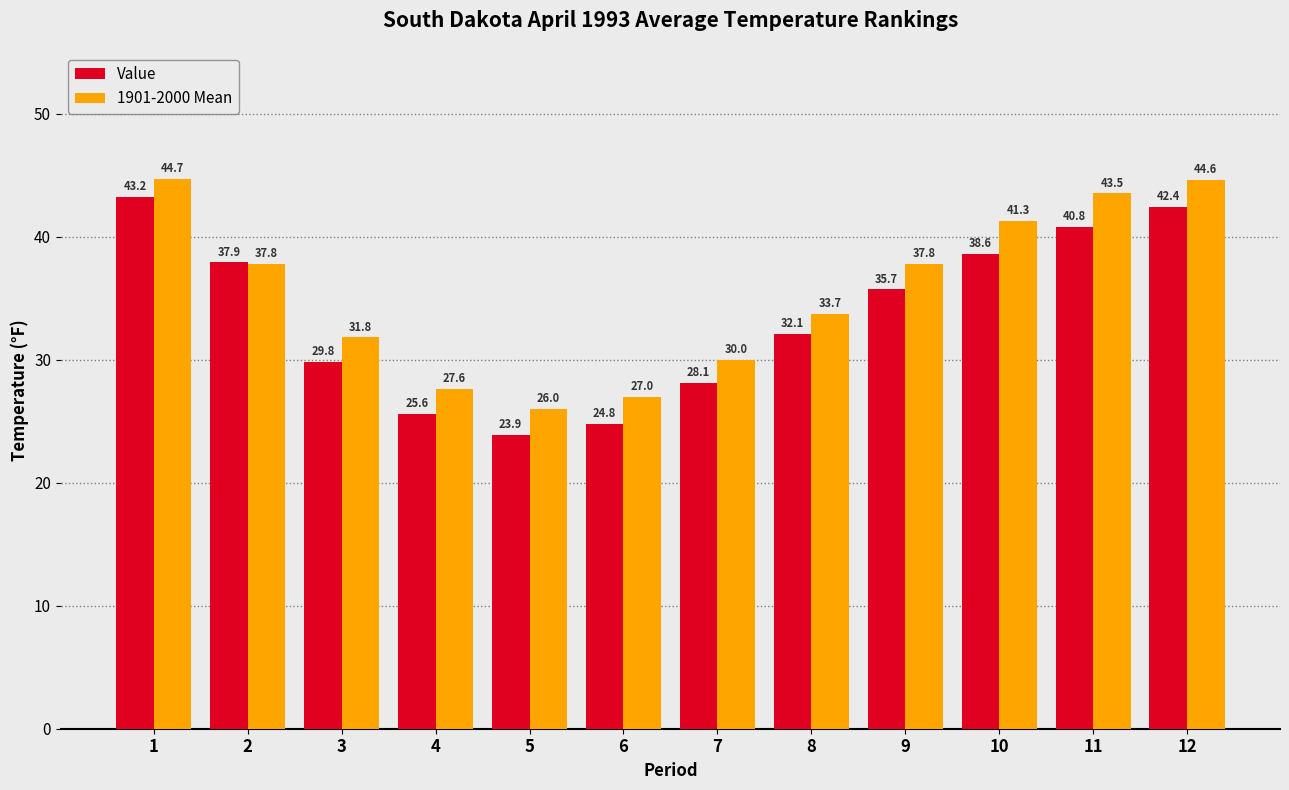

Count the number of categories in the chart.

12